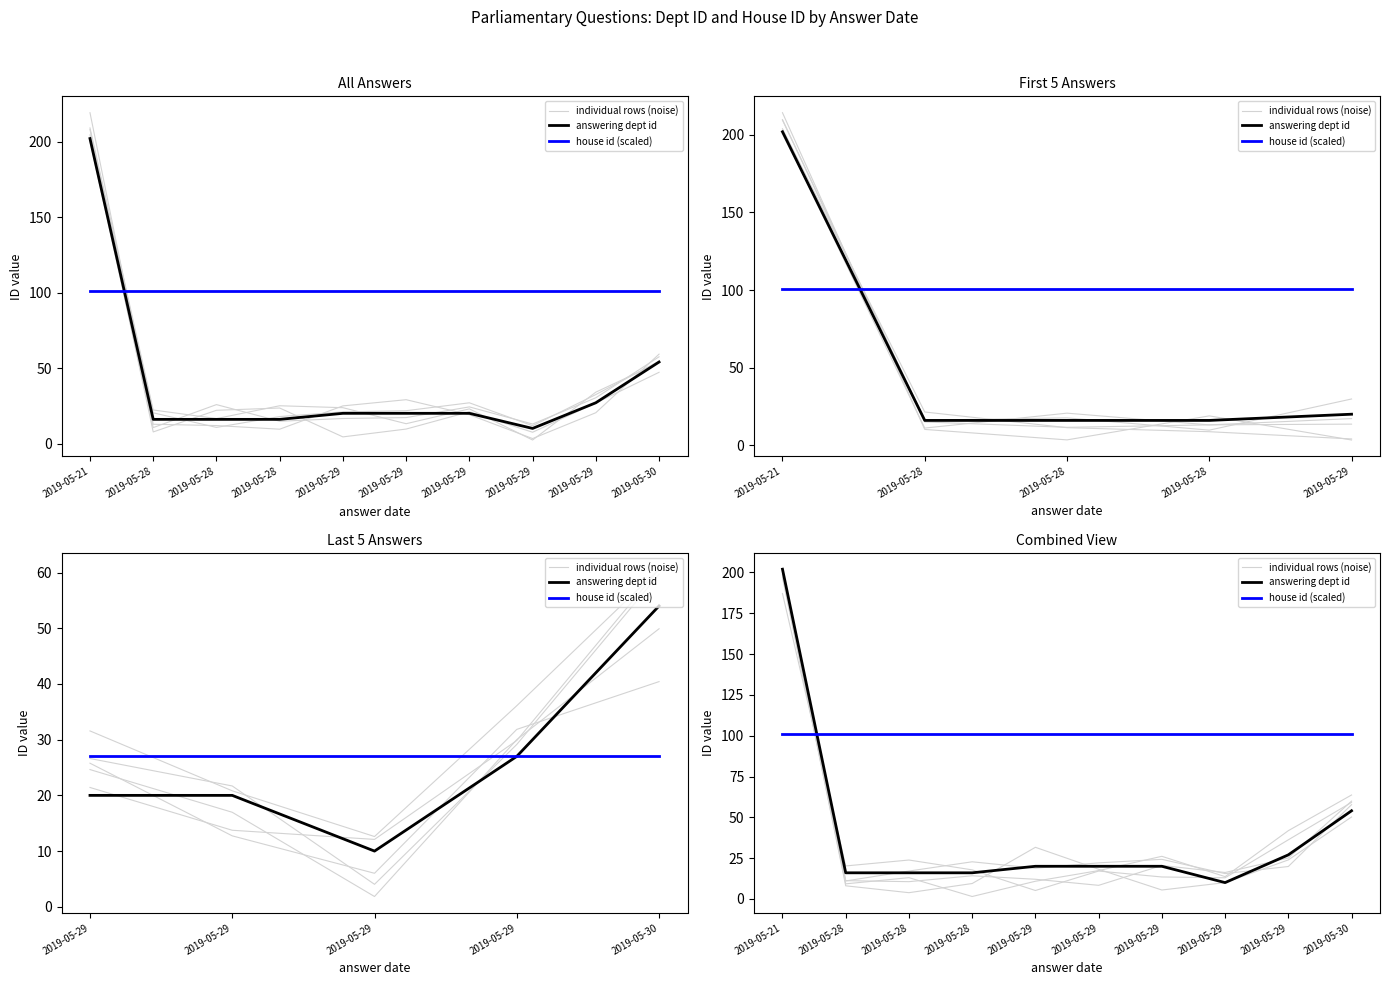

Reading left to right, transcribe all the data shown in this chart.

individual rows (noise): 198.3	11.0	17.1	22.8	18.8	22.1	24.3	15.5	19.9	57.8
answering dept id: 202.0	16.0	16.0	16.0	20.0	20.0	20.0	10.0	27.0	54.0
house id (scaled): 101.0	101.0	101.0	101.0	101.0	101.0	101.0	101.0	101.0	101.0